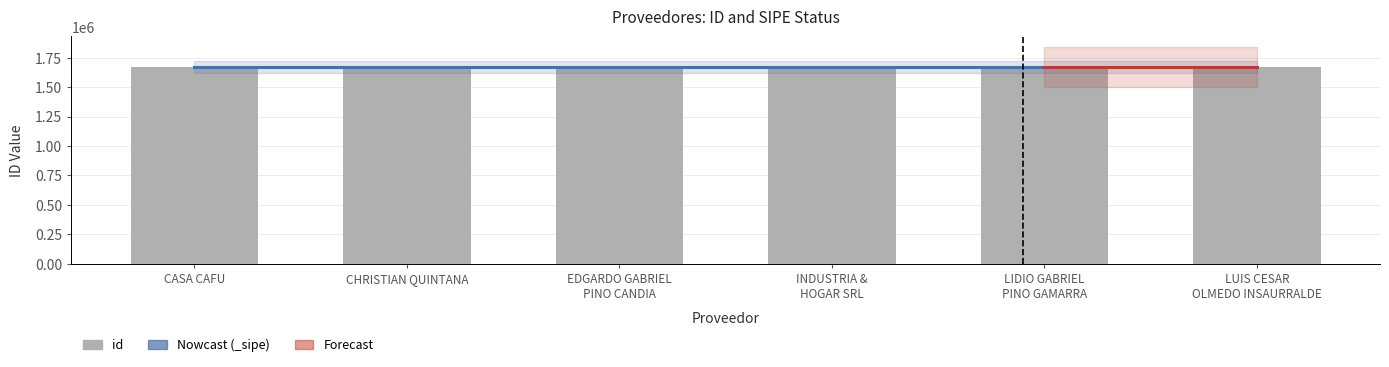

Rank the categories by value from highest to lowest.

INDUSTRIA &
HOGAR SRL, CASA CAFU, LUIS CESAR
OLMEDO INSAURRALDE, LIDIO GABRIEL
PINO GAMARRA, EDGARDO GABRIEL
PINO CANDIA, CHRISTIAN QUINTANA